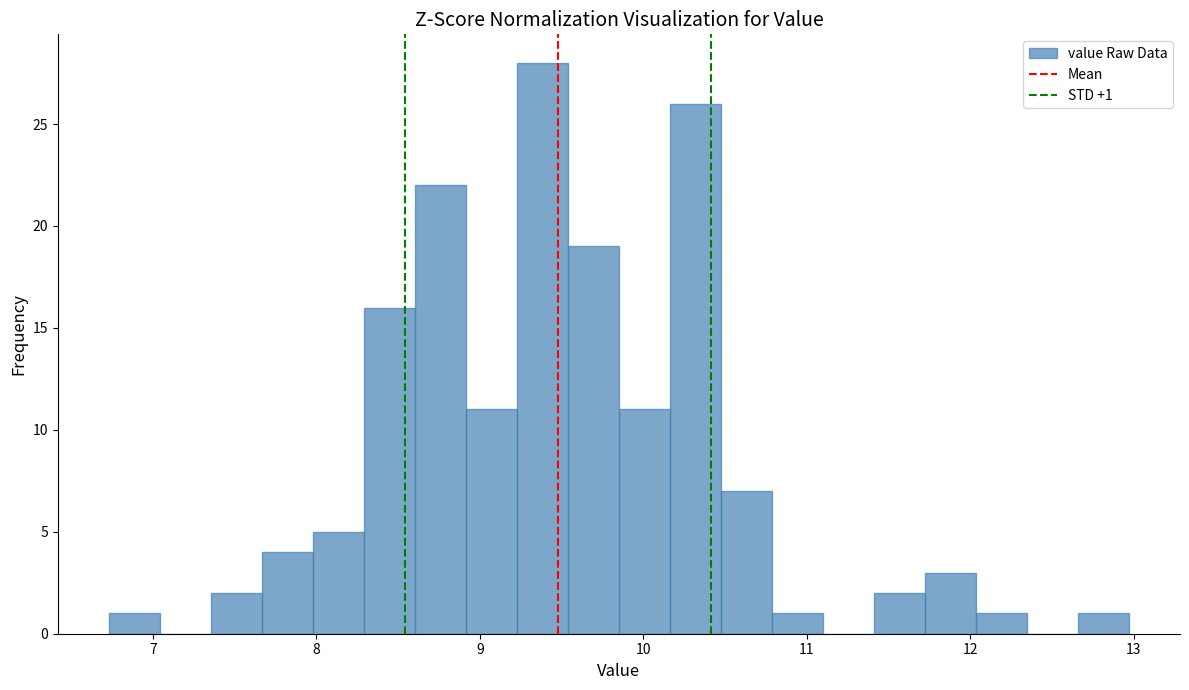

Around what value on the x-axis is the tallest bar? Give the approximate position of its centre, as read against the axis.

9.4